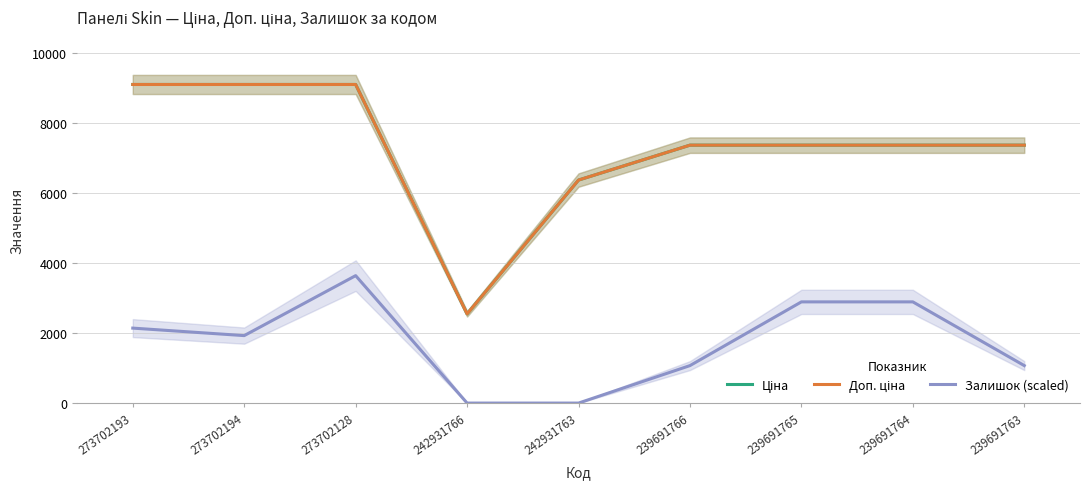

True or false: Доп. ціна and Залишок (scaled) intersect in this chart.

False